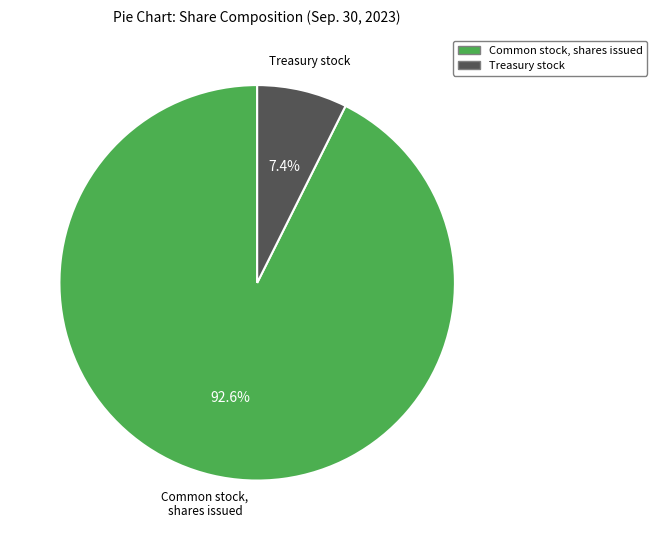

To the nearest percent, what is the combined percentage of Common stock, shares issued and Treasury stock?

100%